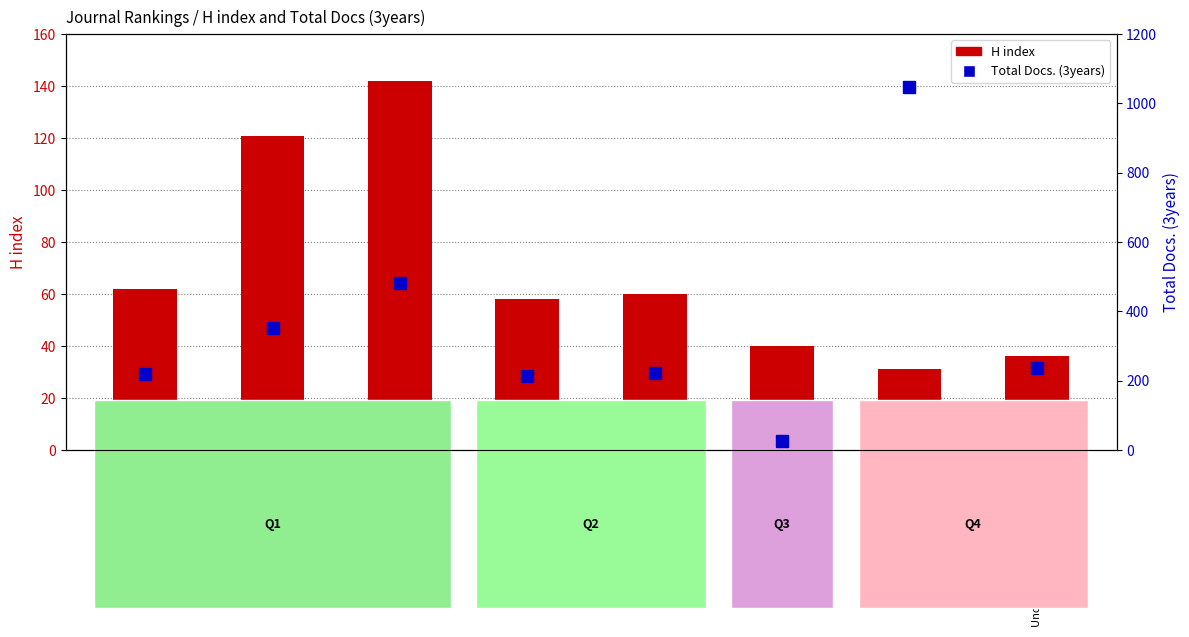

What is the value of the Total Docs. (3years) bar at the 7th from the left?

1049